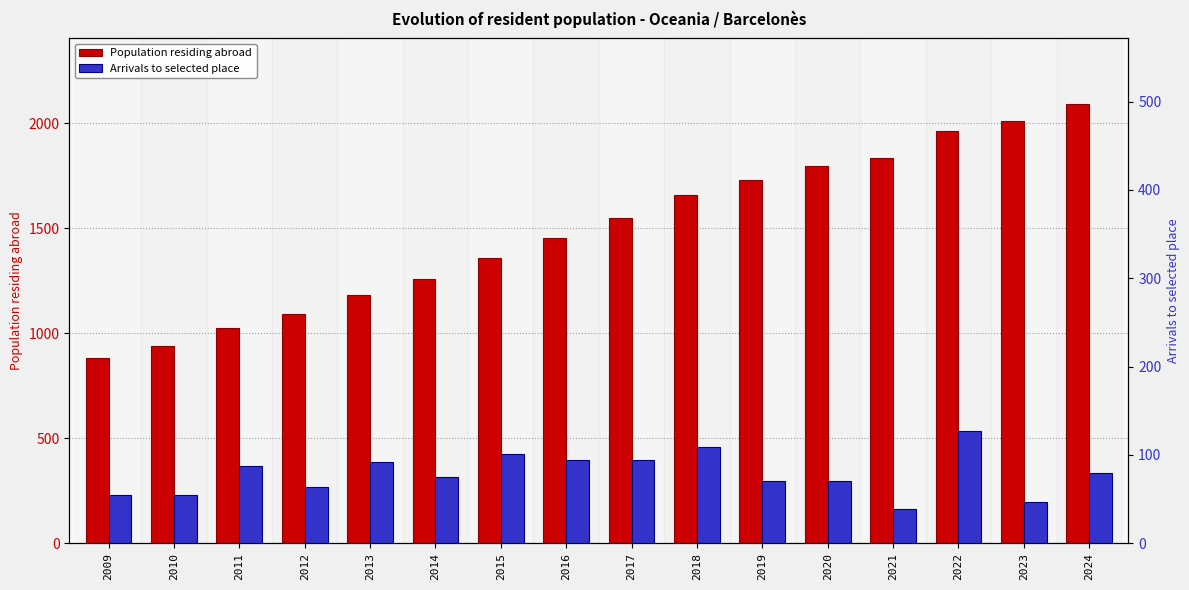

Is it true that Arrivals to selected place equals 29 at 2015?

False